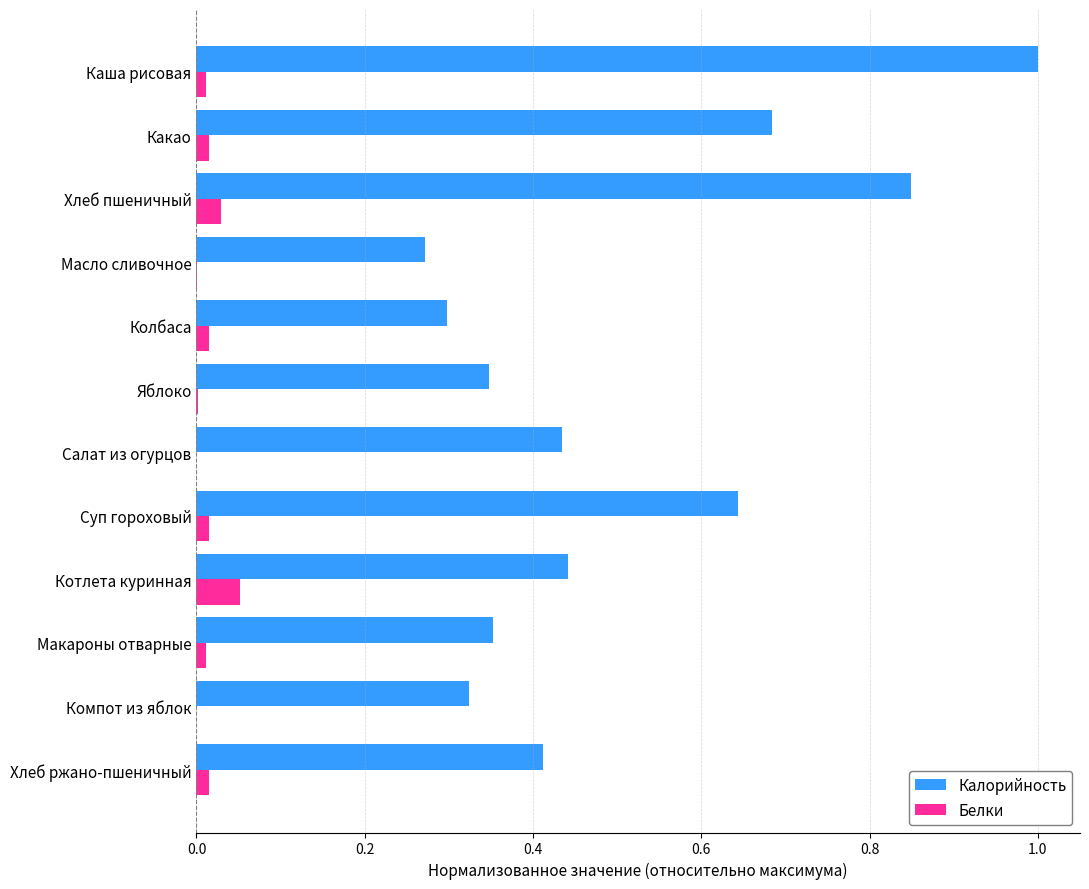

At which category is the sum across all series the highest?

Каша рисовая